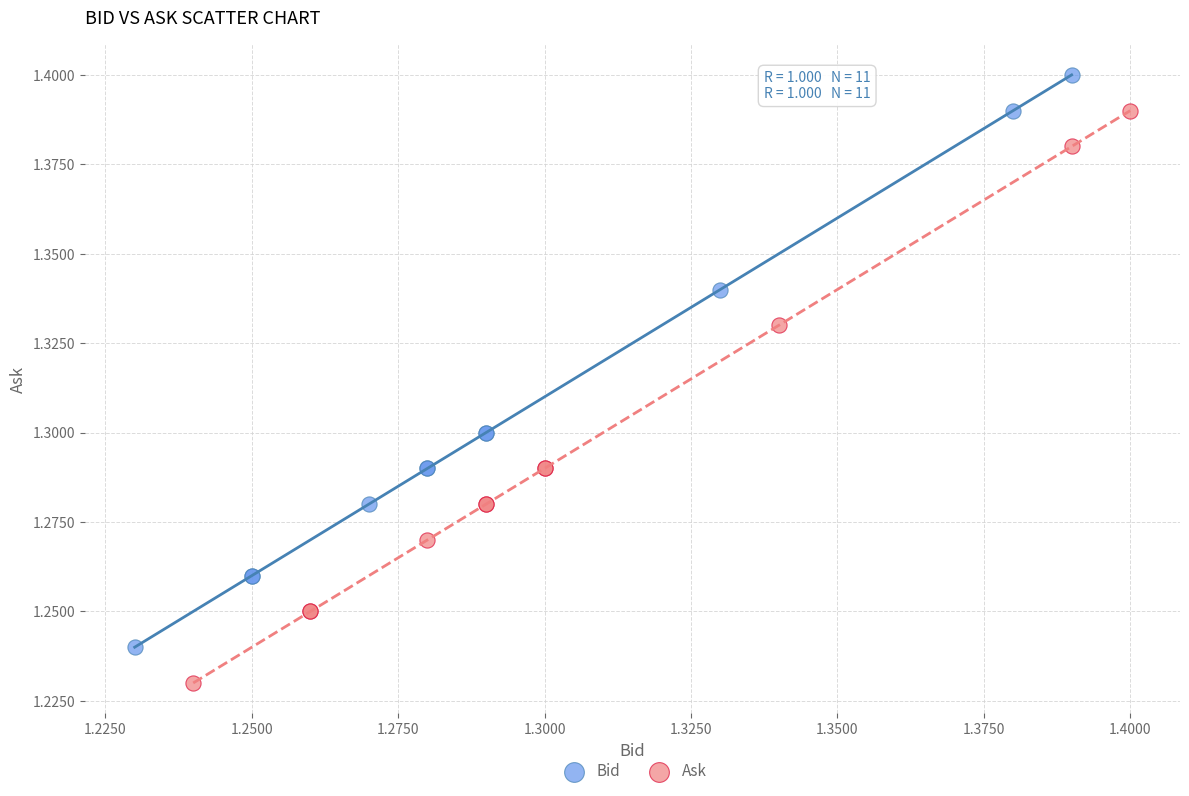

Which series reaches the minimum Y coordinate?

Ask